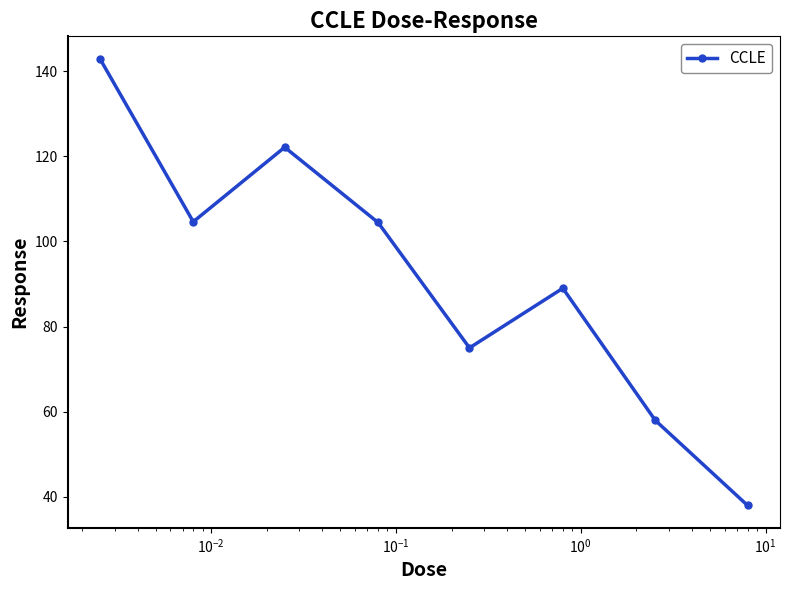

How many points are higher than both their immediate neighbors (excluding endpoints)?

2